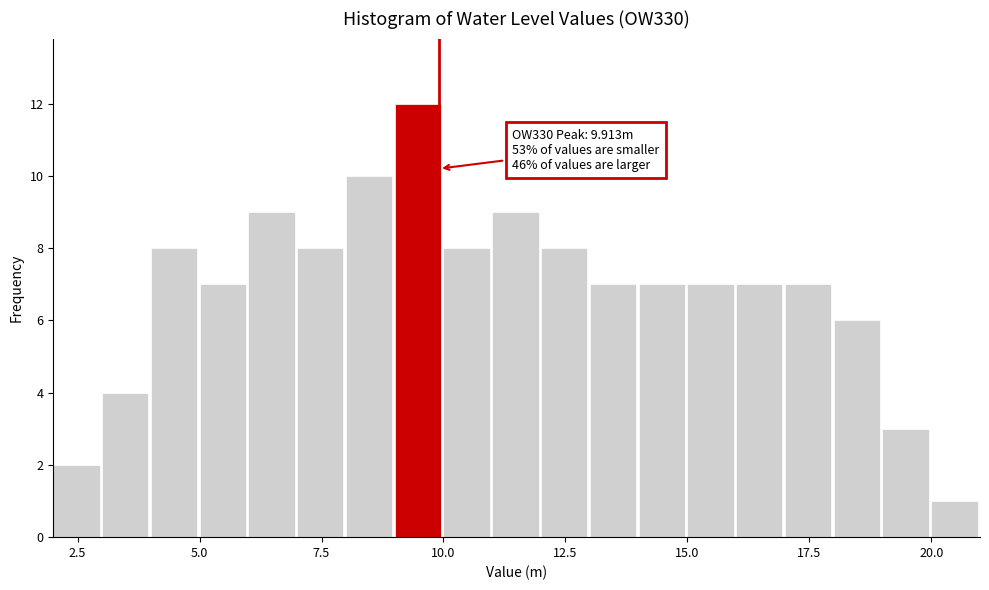

Around what value on the x-axis is the tallest bar? Give the approximate position of its centre, as read against the axis.

9.5